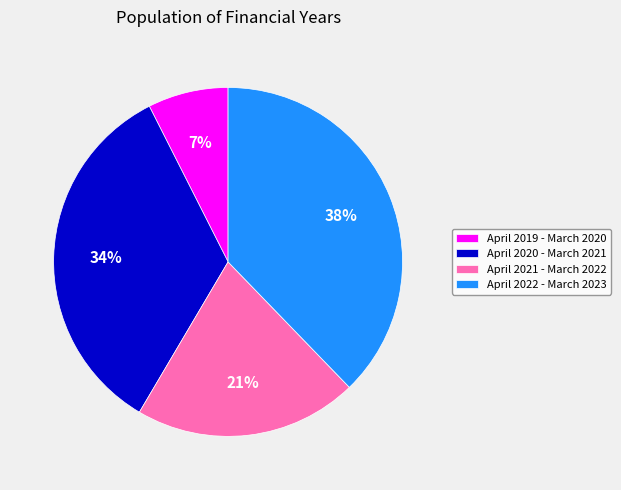

Is there a majority slice in this chart?

No